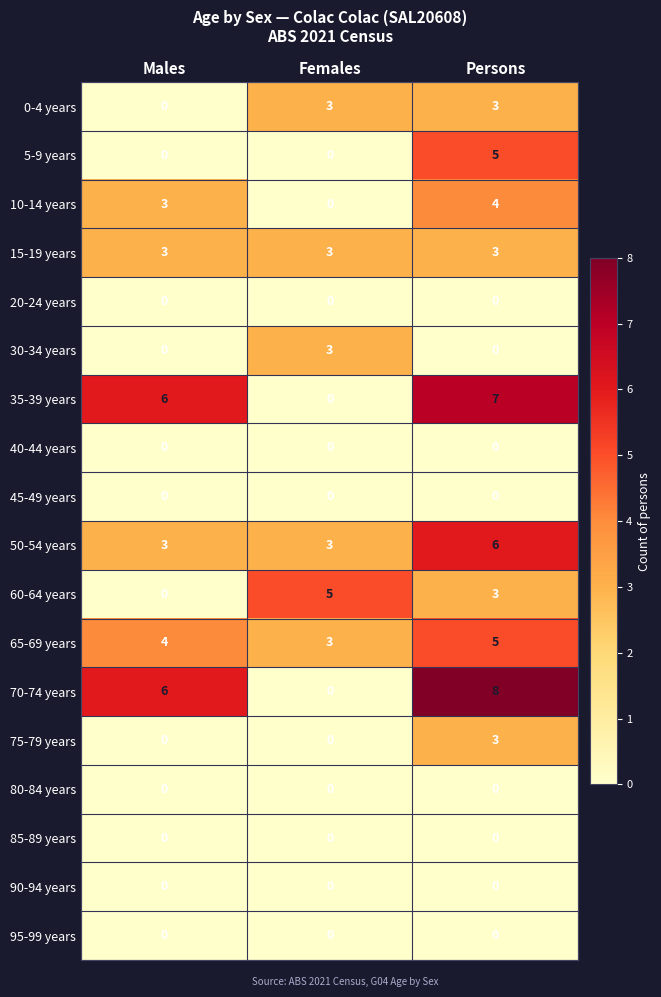

The 90-94 years series shows 0 at Females. True or false?

True